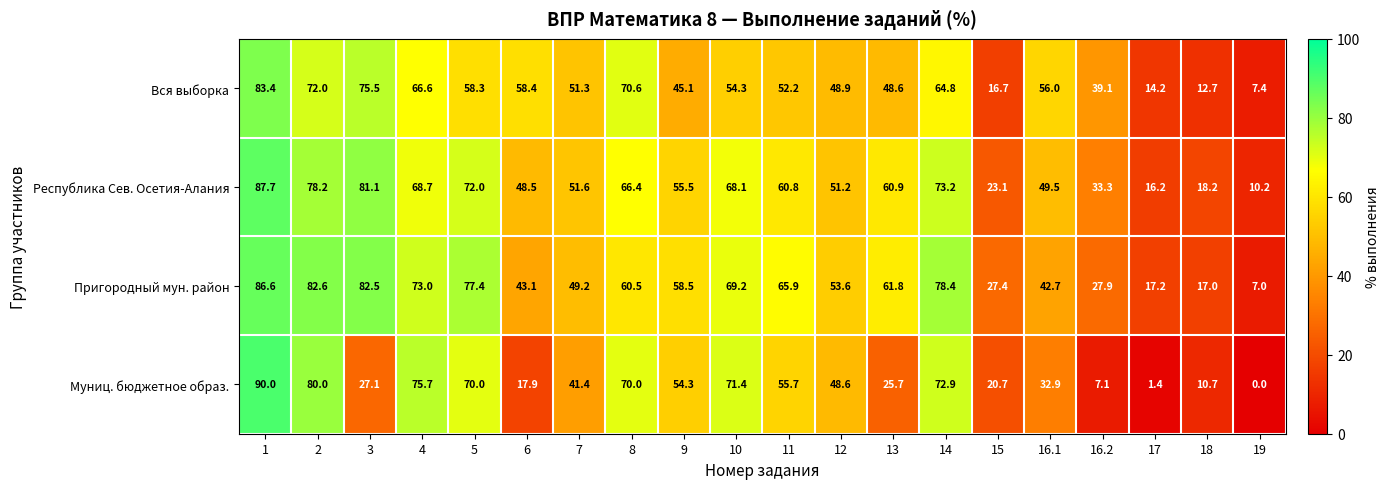

True or false: Пригородный мун. район has a value of 15.2 at 4.

False